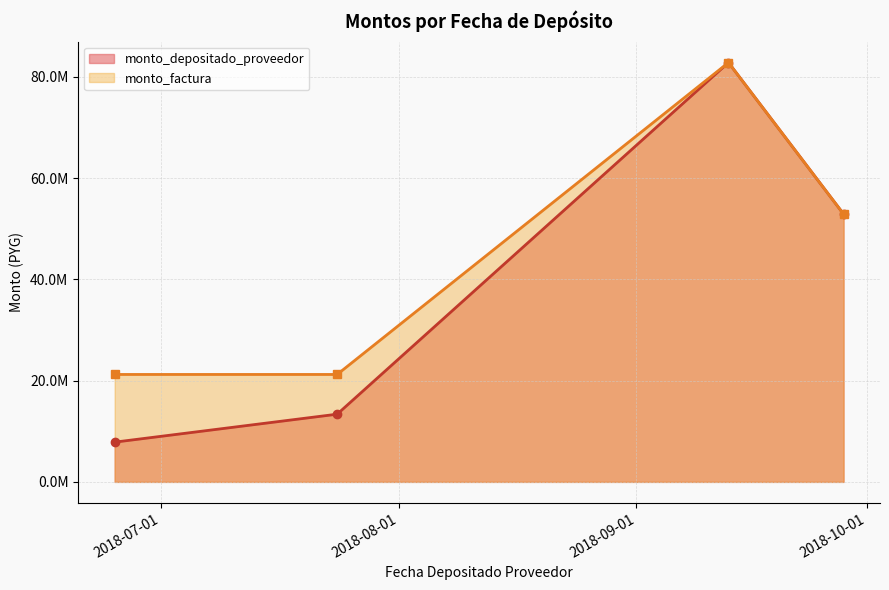

List the labels in order of monto_factura value, smallest first.

2018-06-25, 2018-07-24, 2018-09-28, 2018-09-13